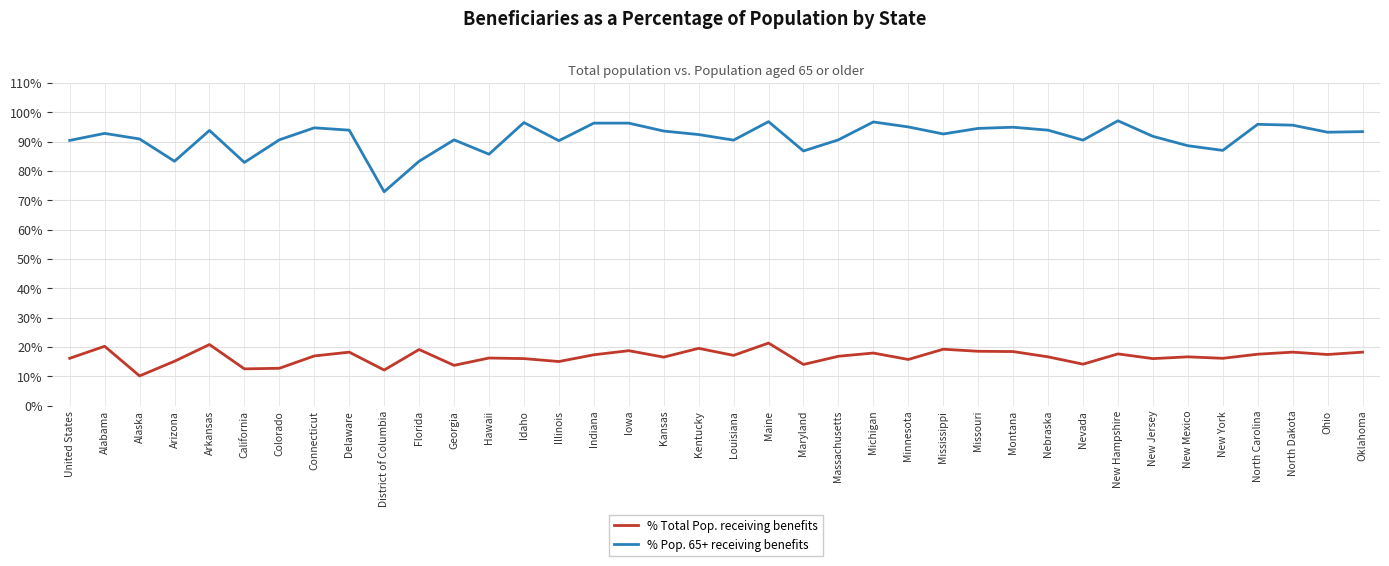

In % Total Pop. receiving benefits, how many points are higher than both neighbors (excluding endpoints)?

13